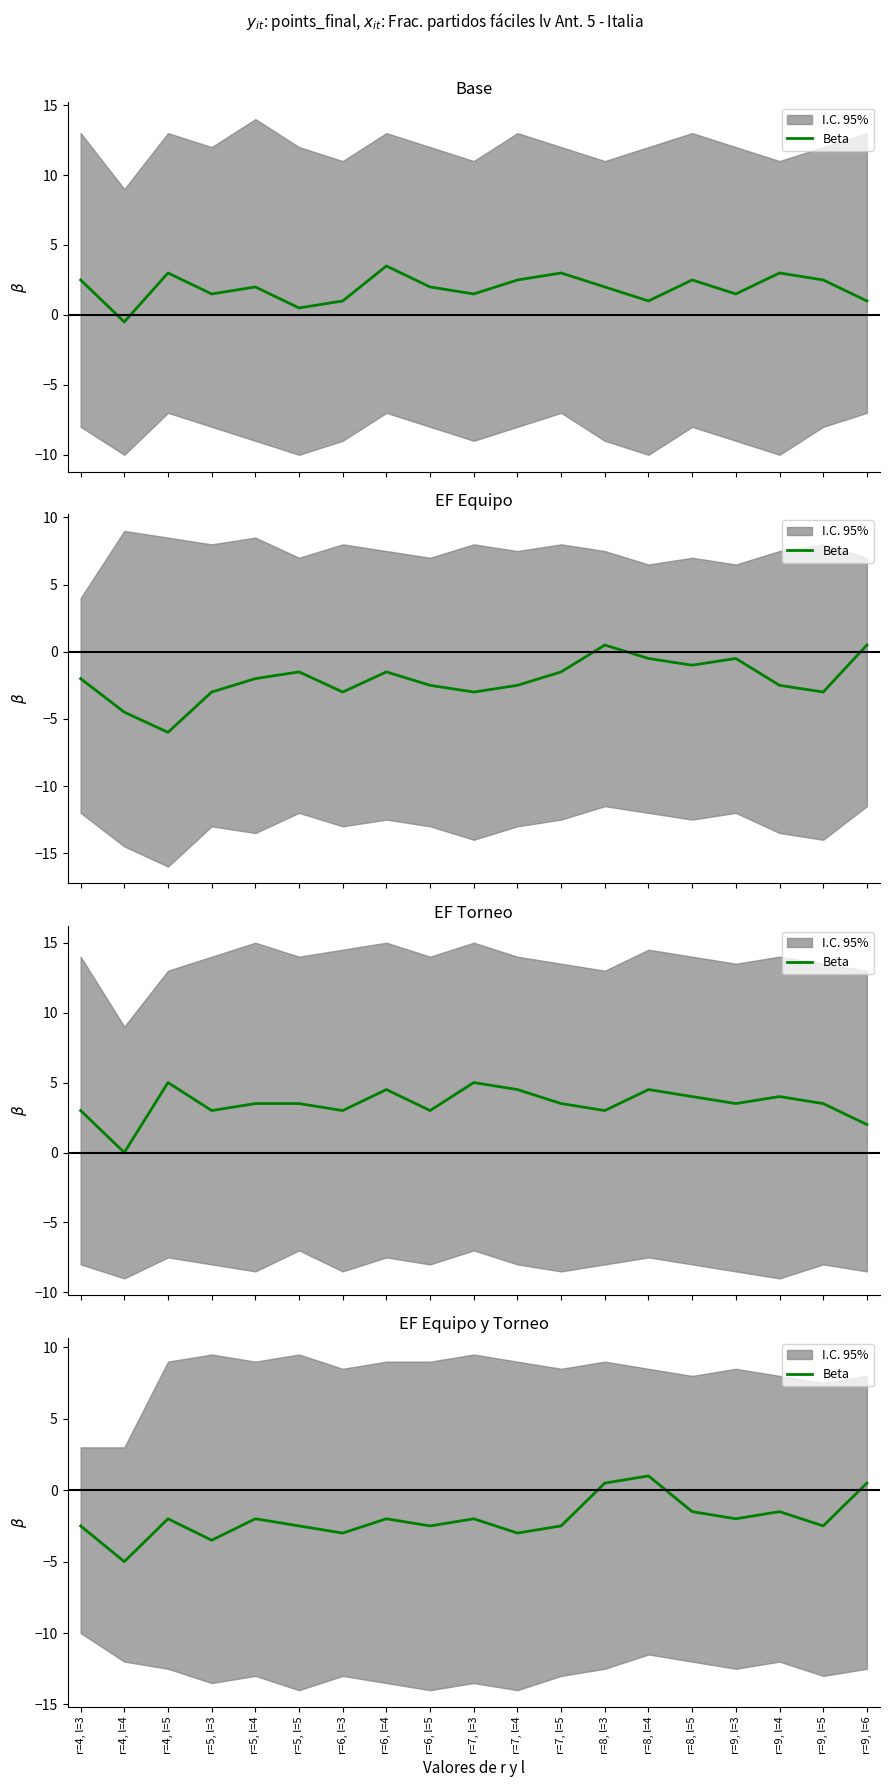

How many lines are shown in the chart?

1